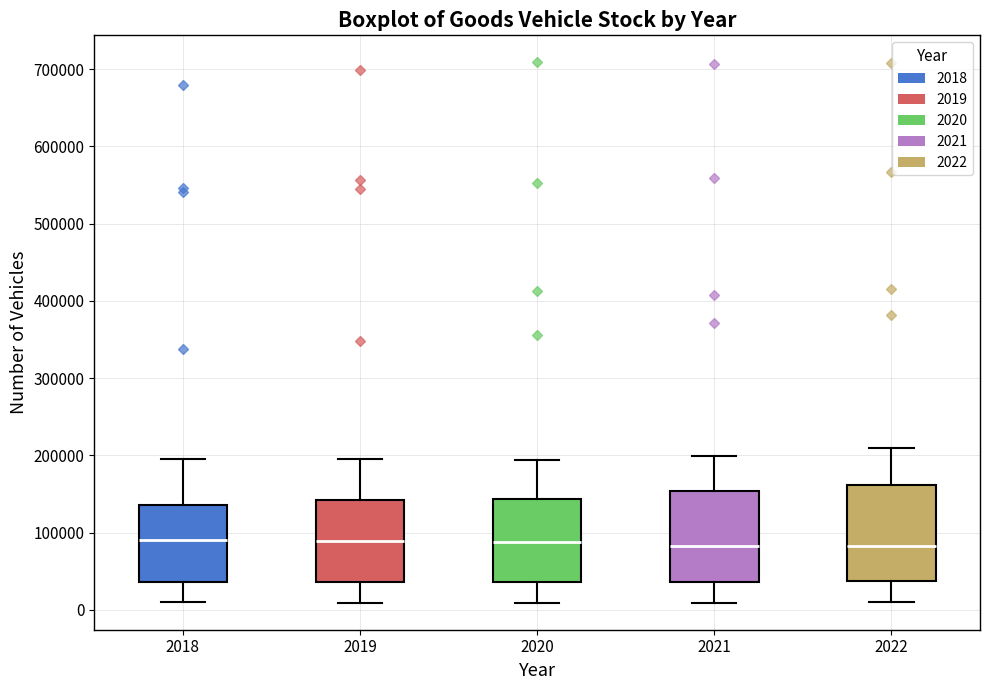

Where does the median line of the box at x = 2019 sit on the y-axis? The values are not printed on the chart, so give them approximately, as read against the axis.

90000